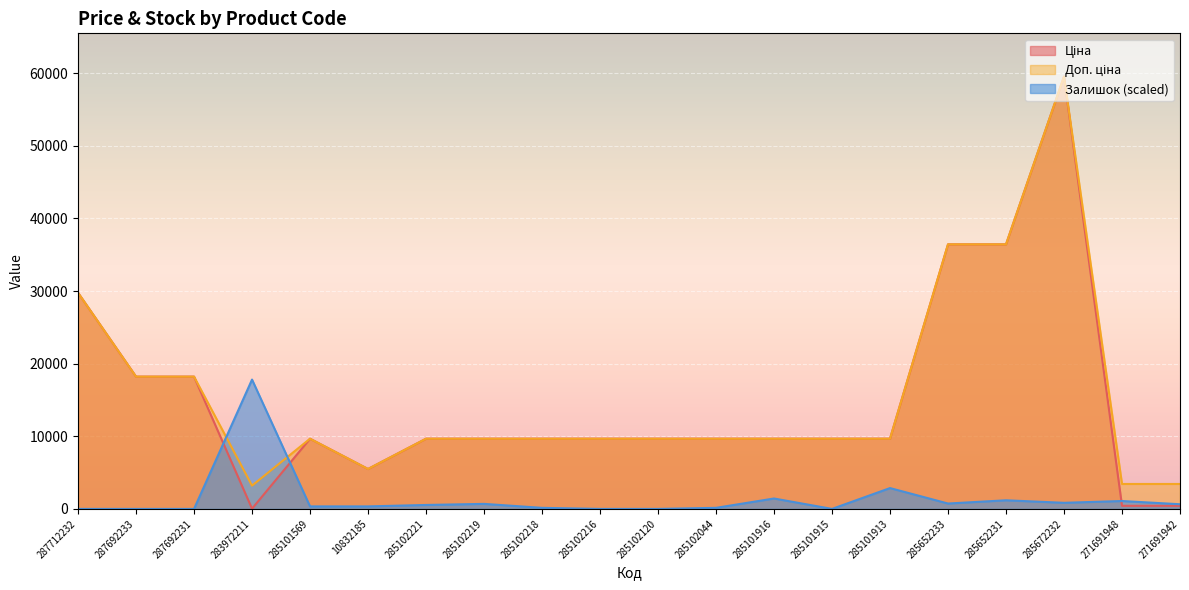

The value of Ціна at 285101913 is 9664.7. True or false?

True